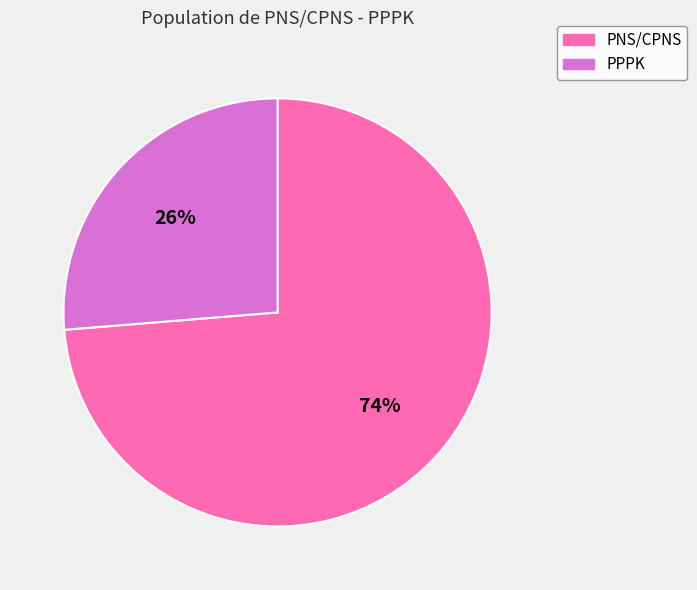

Combined, do PPPK and PNS/CPNS account for over 50%?

Yes